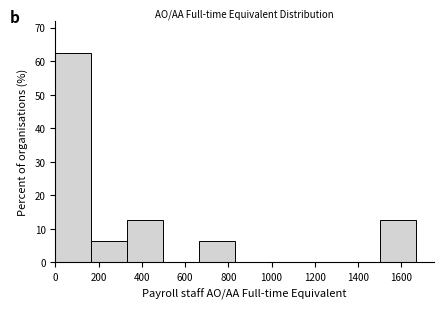

Which range on the x-axis has the tallest bar?

0 to 160